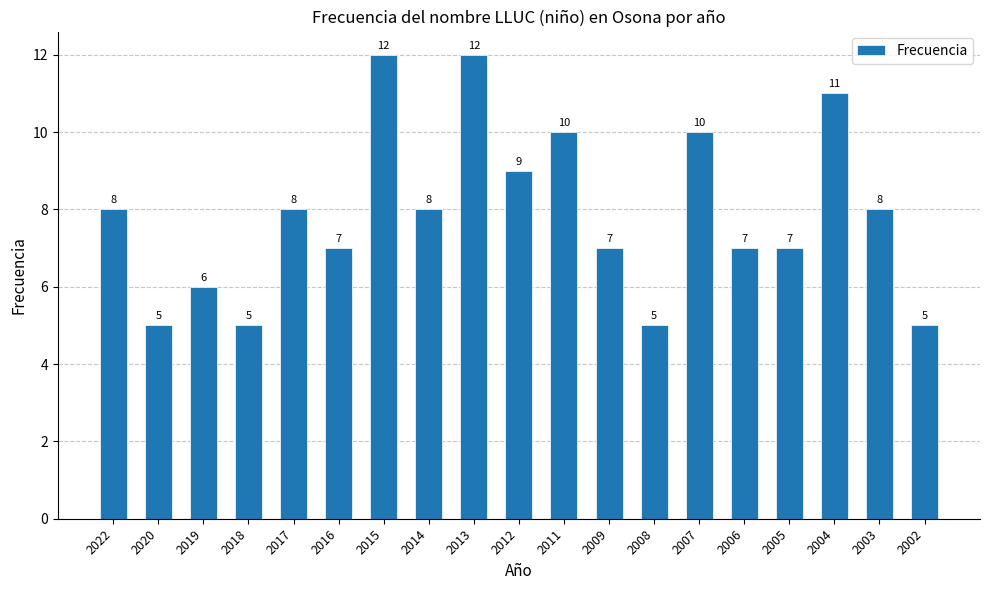

True or false: the data shows 2 at 2018.

False